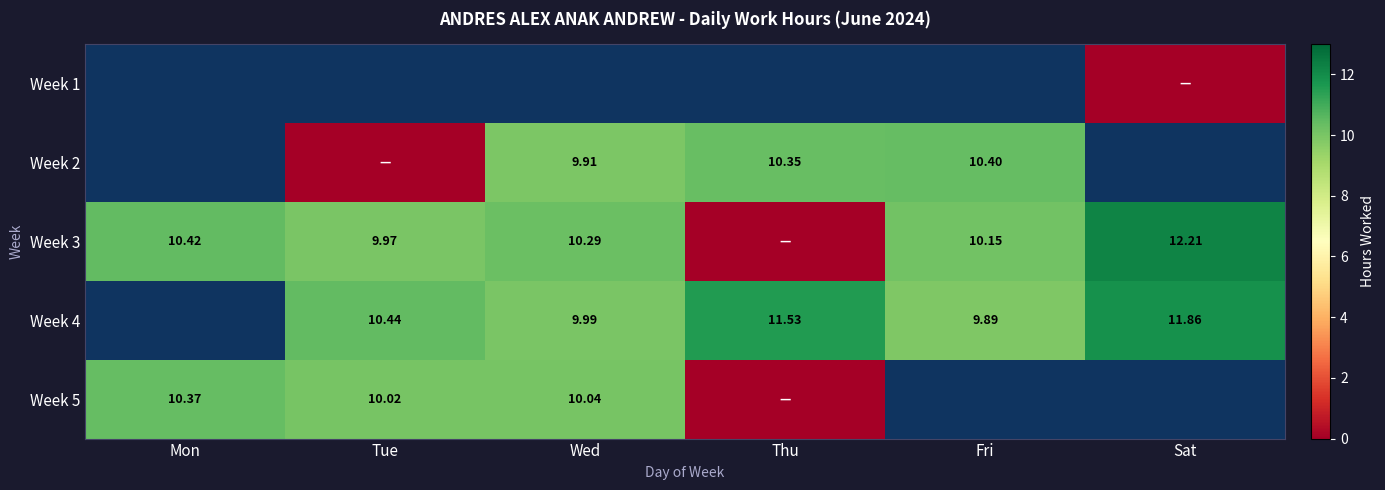

Between Tue and Fri, which is larger?

Fri